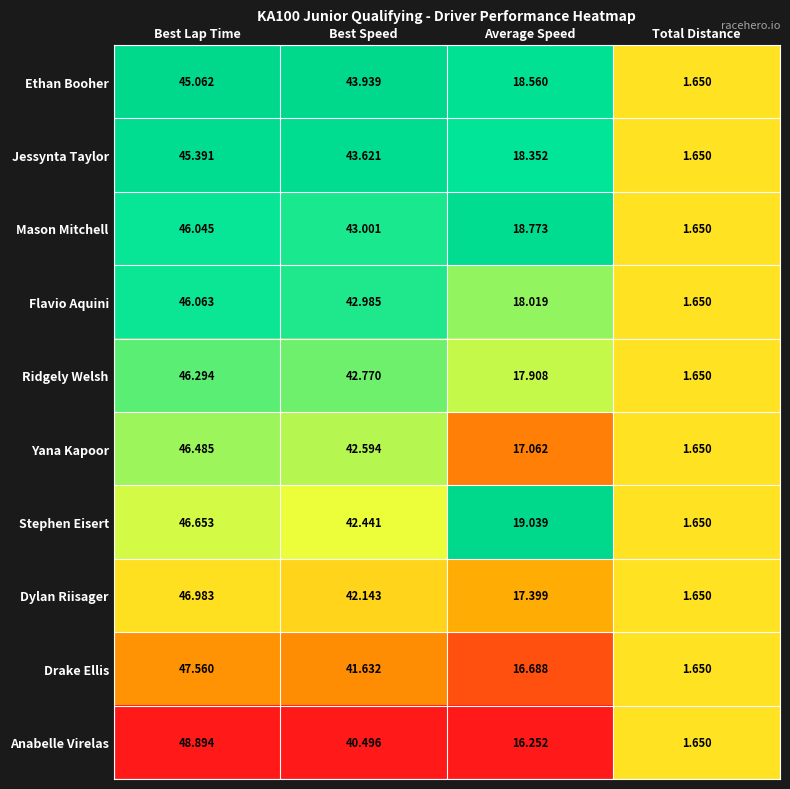

What is the spread (max minus min) of values at Best Lap Time?

3.8